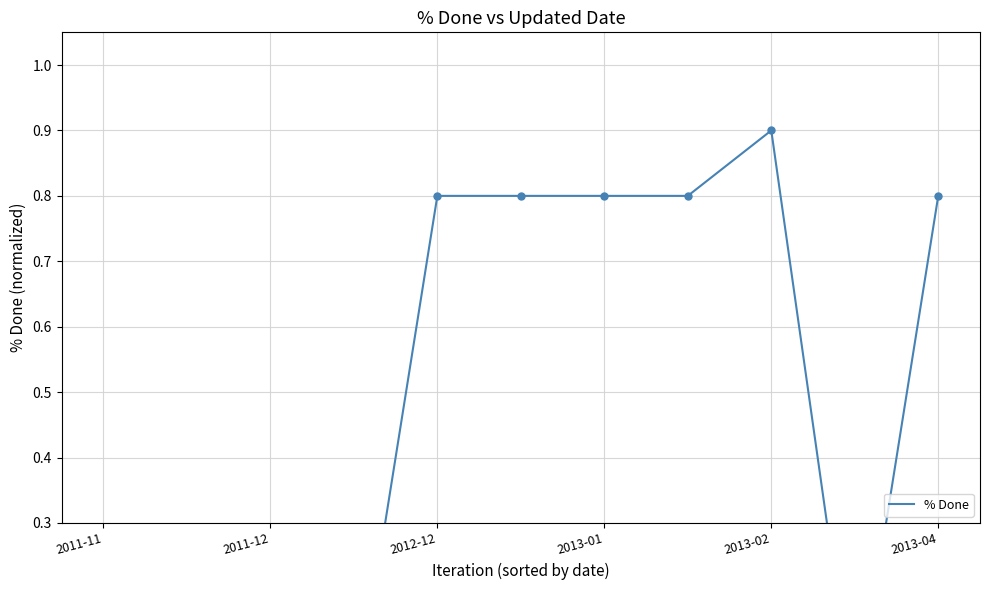

What is the change in value from 6 to 9?

-0.8